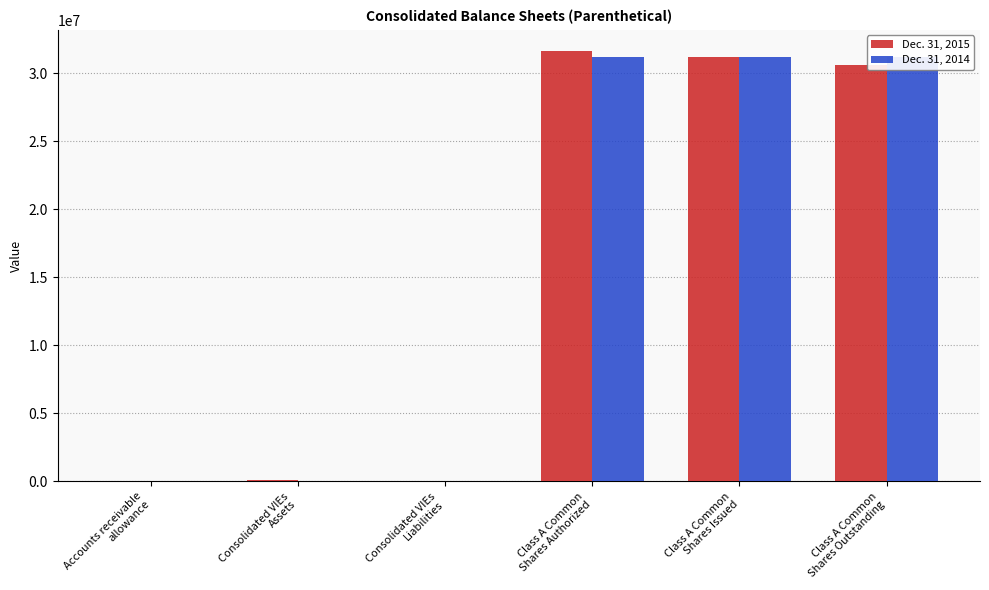

How many groups of bars are there?

6